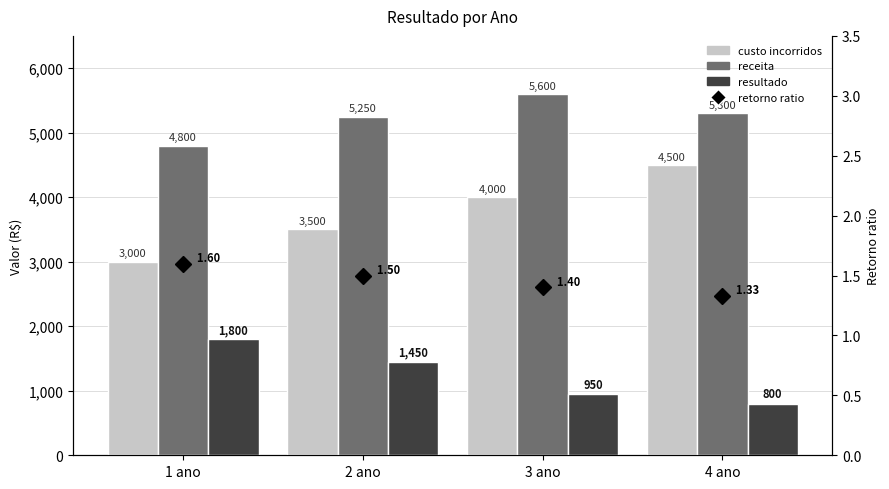

What is the value of the resultado bar at the 4th from the left?

800.0